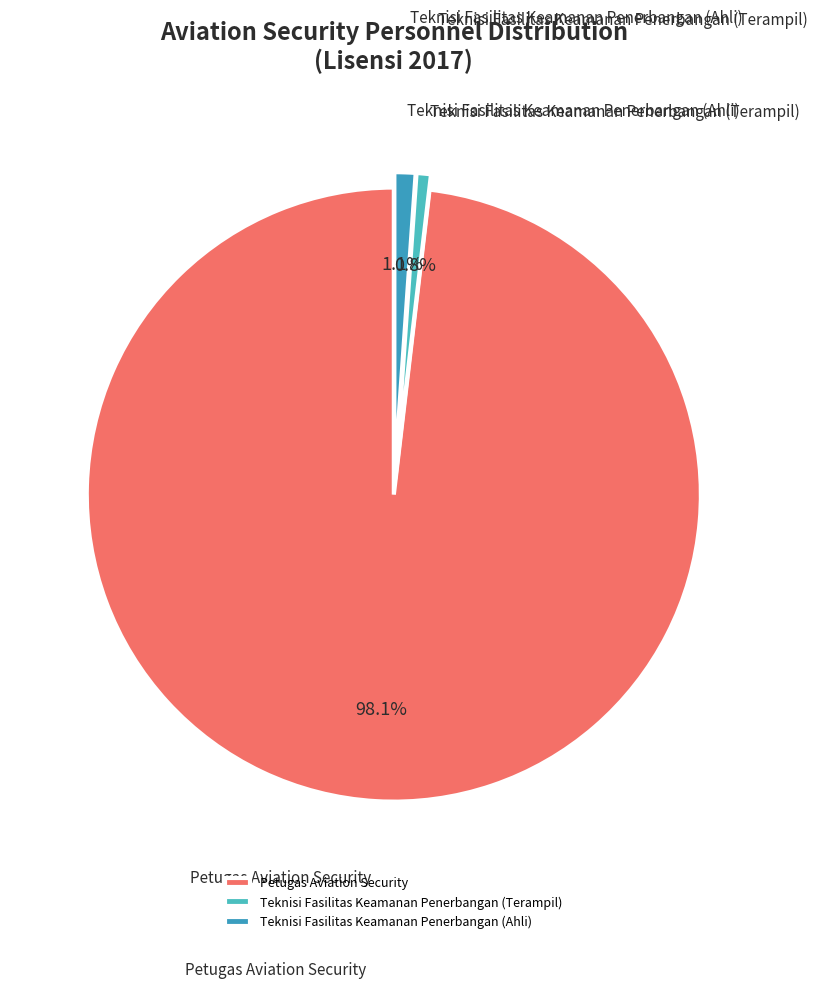

Count the number of slices in the pie.

3